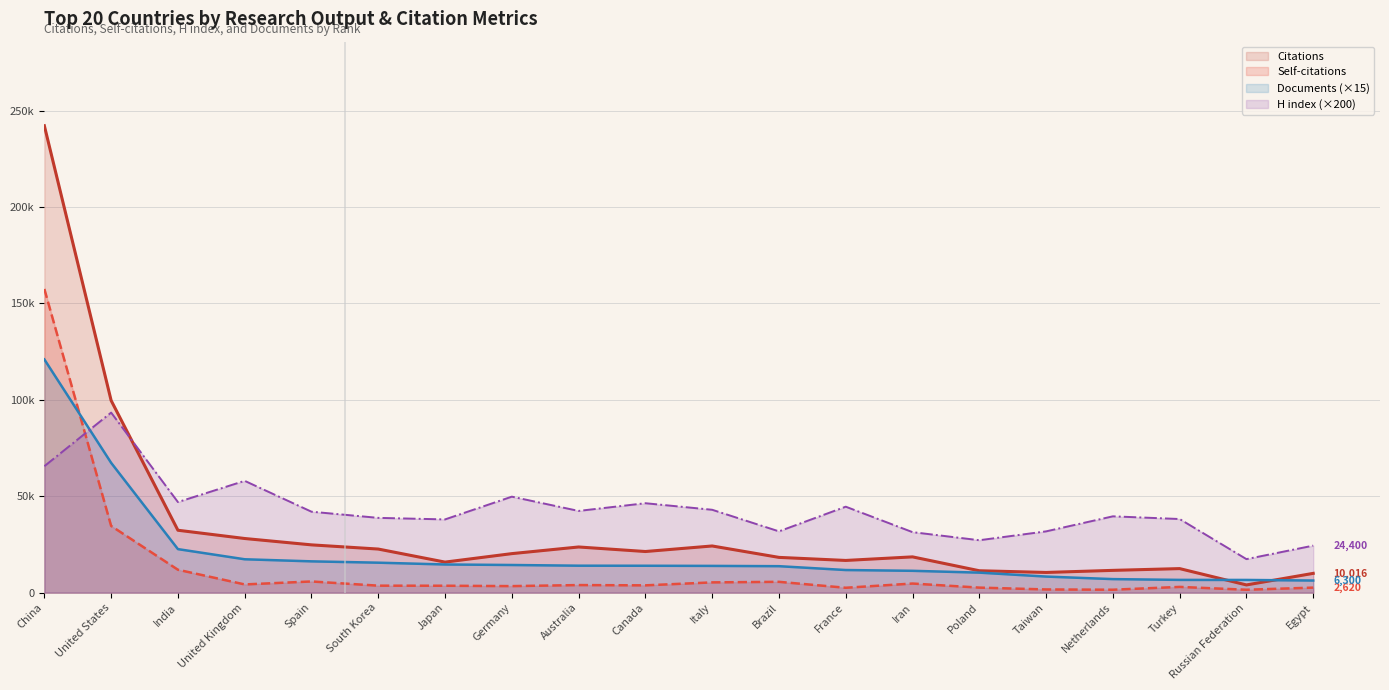

Which series has the largest total across all categories?

H index (×200)